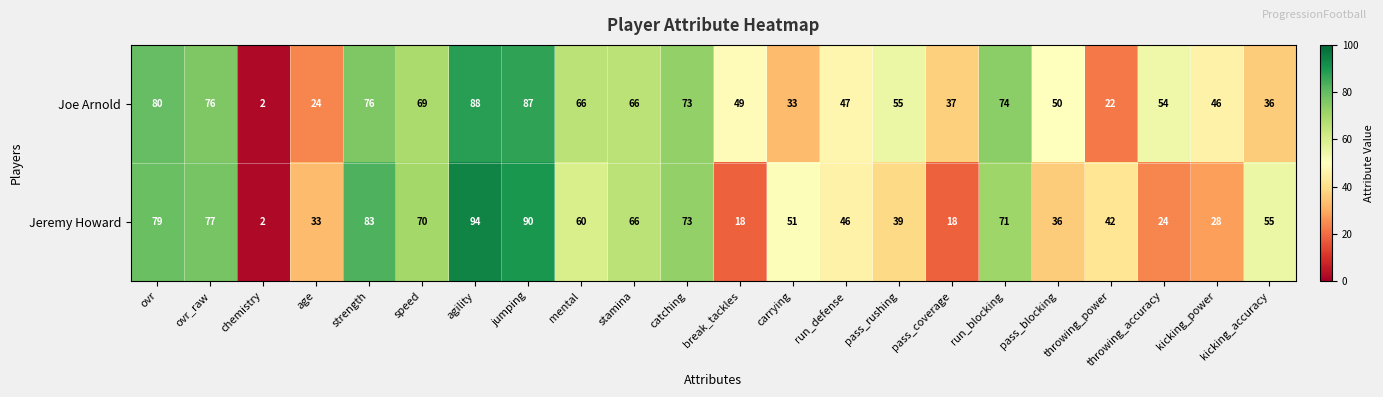

Which series changed the most between ovr and agility?

Jeremy Howard